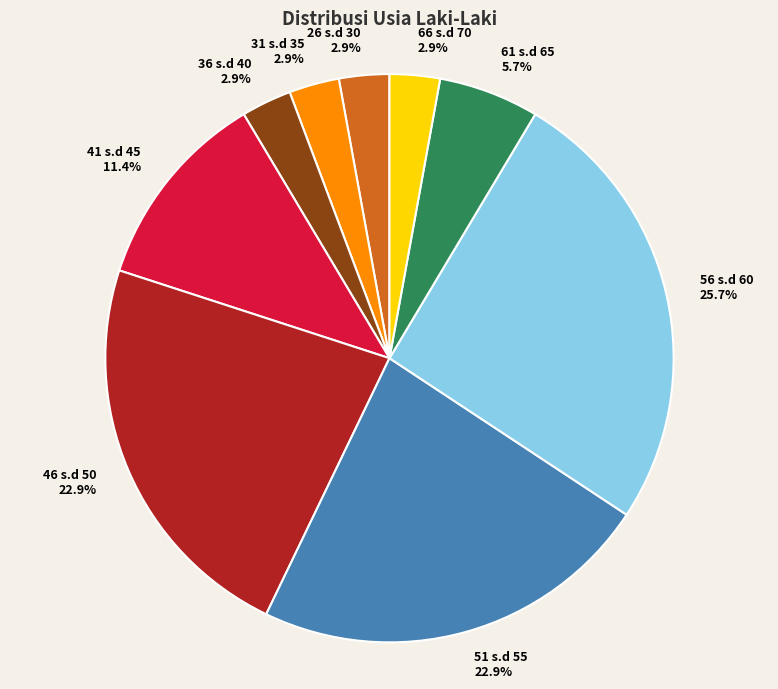

Approximately how many times larger is the value at 31 s.d 35 compared to 61 s.d 65?

0.5